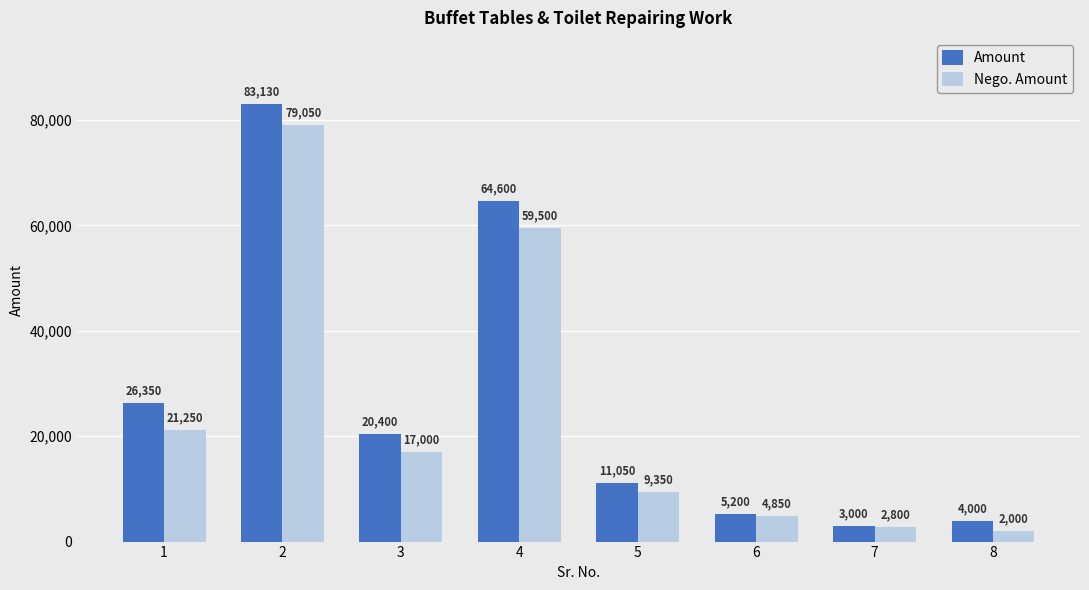

True or false: Amount has a value of 114942 at 4.

False